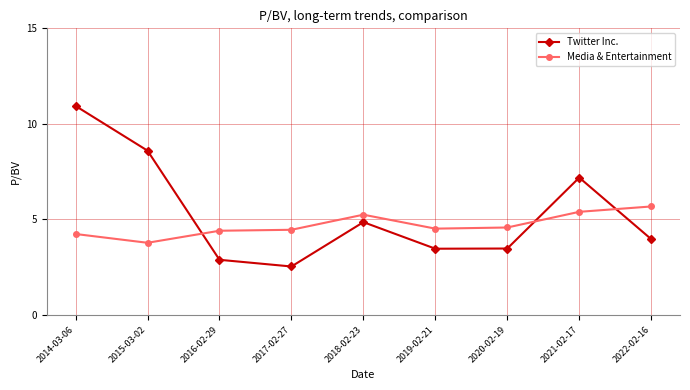

The value of Media & Entertainment at 2021-02-17 is 5.4. True or false?

True